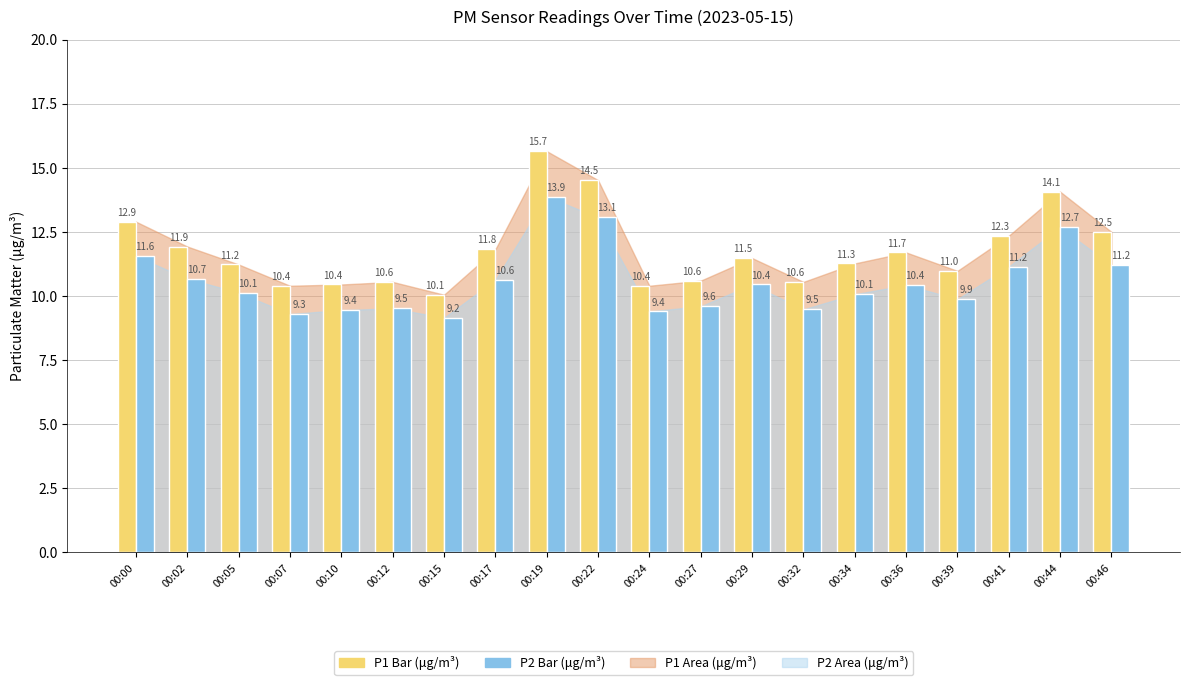

What is the greatest value displayed?

15.7